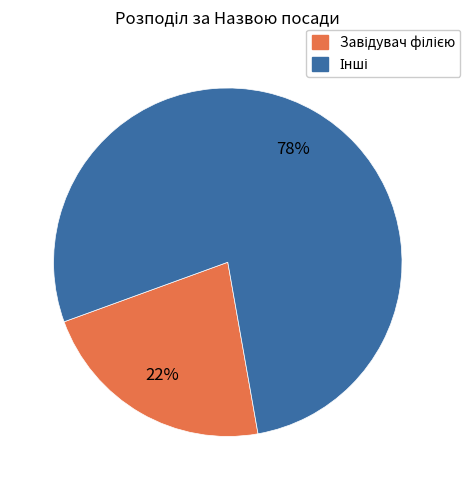

Is there a majority slice in this chart?

Yes